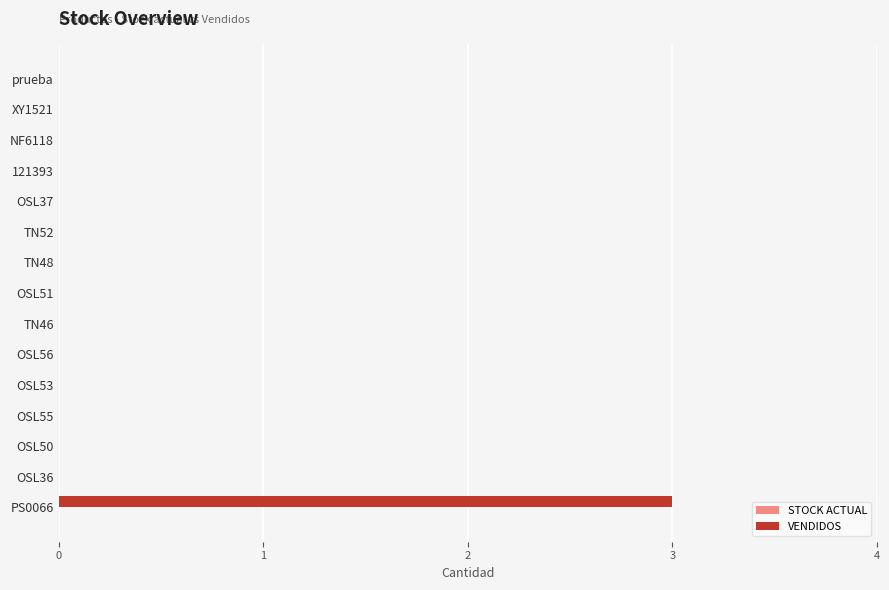

Is it true that the value at OSL55 is -2?

False